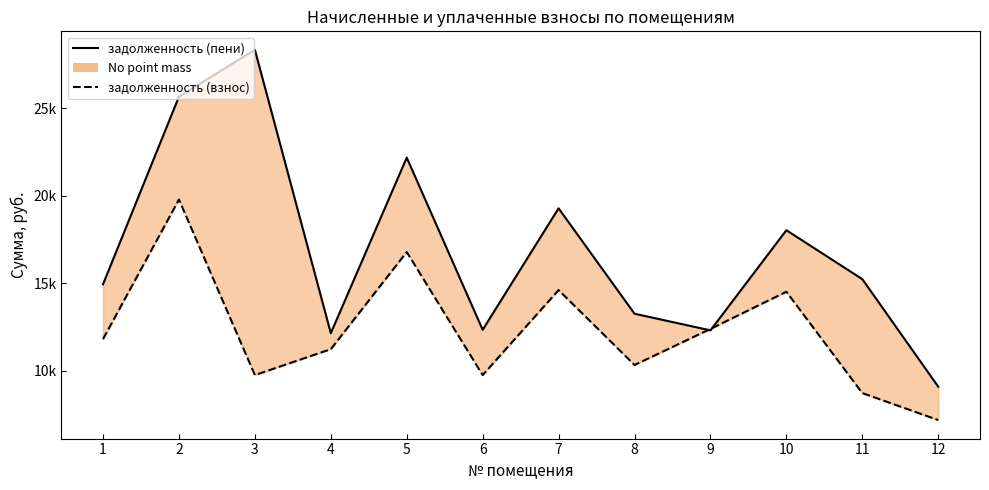

What is the value of the задолженность (взнос) point at the 11th from the left?

8731.2